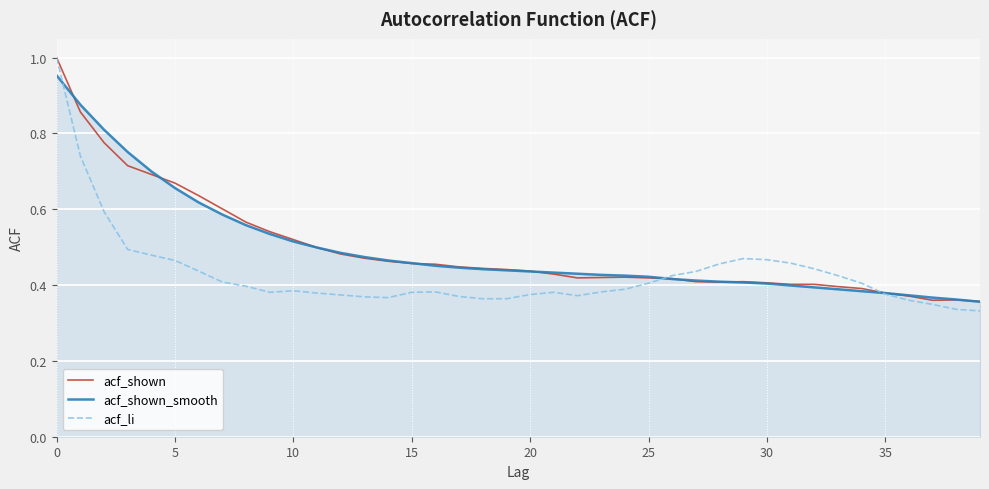

Which series has the largest range (max minus min)?

acf_li